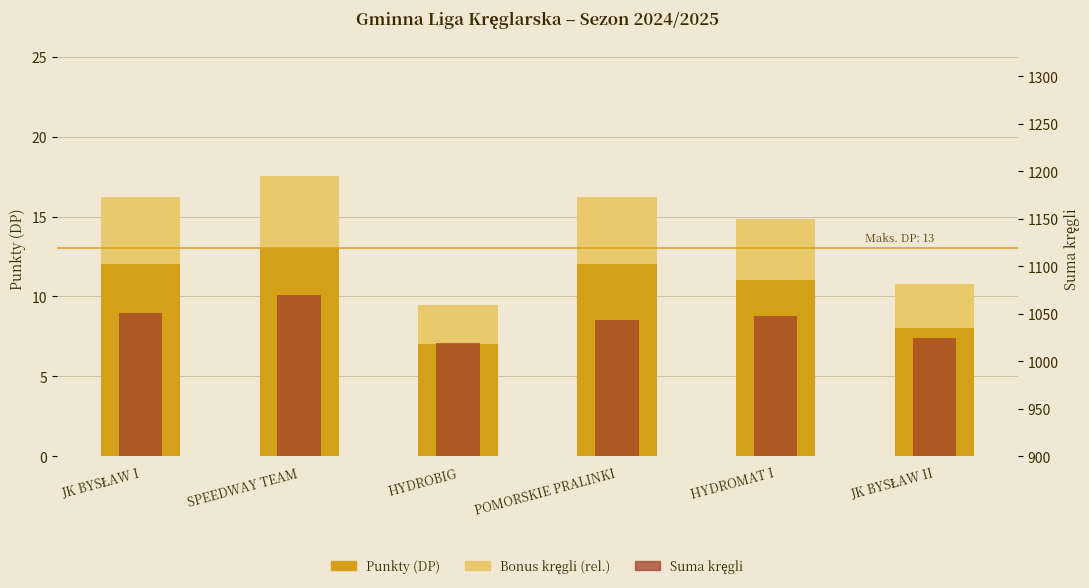

What is the average value of the Bonus kręgli (rel.) series?

3.7